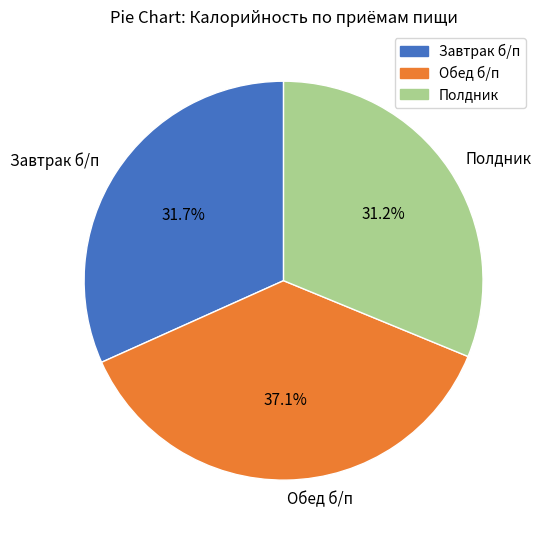

Count the number of slices in the pie.

3